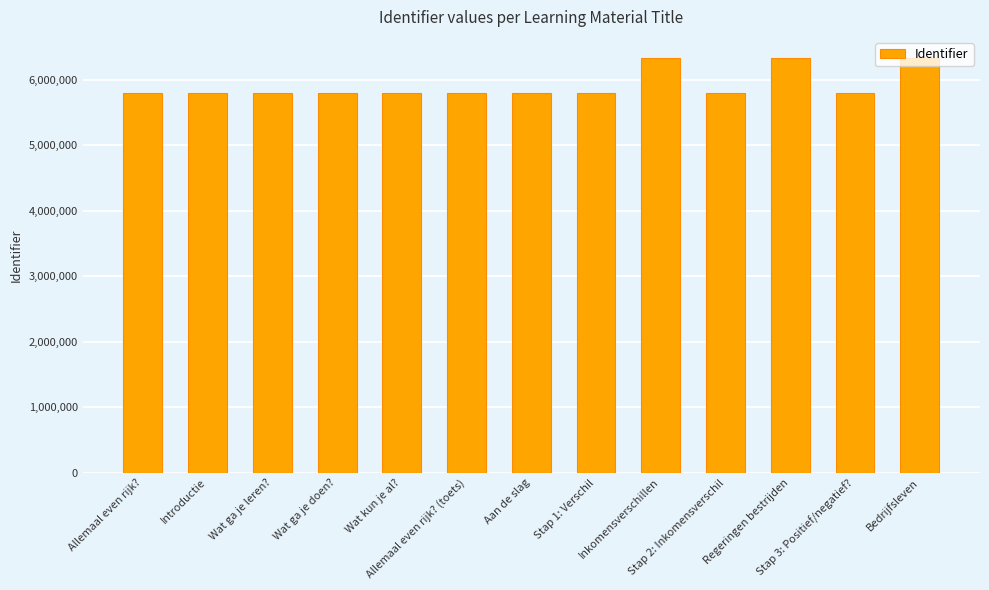

What is the approximate value at Stap 2: Inkomensverschil, to the nearest 50?

5802300